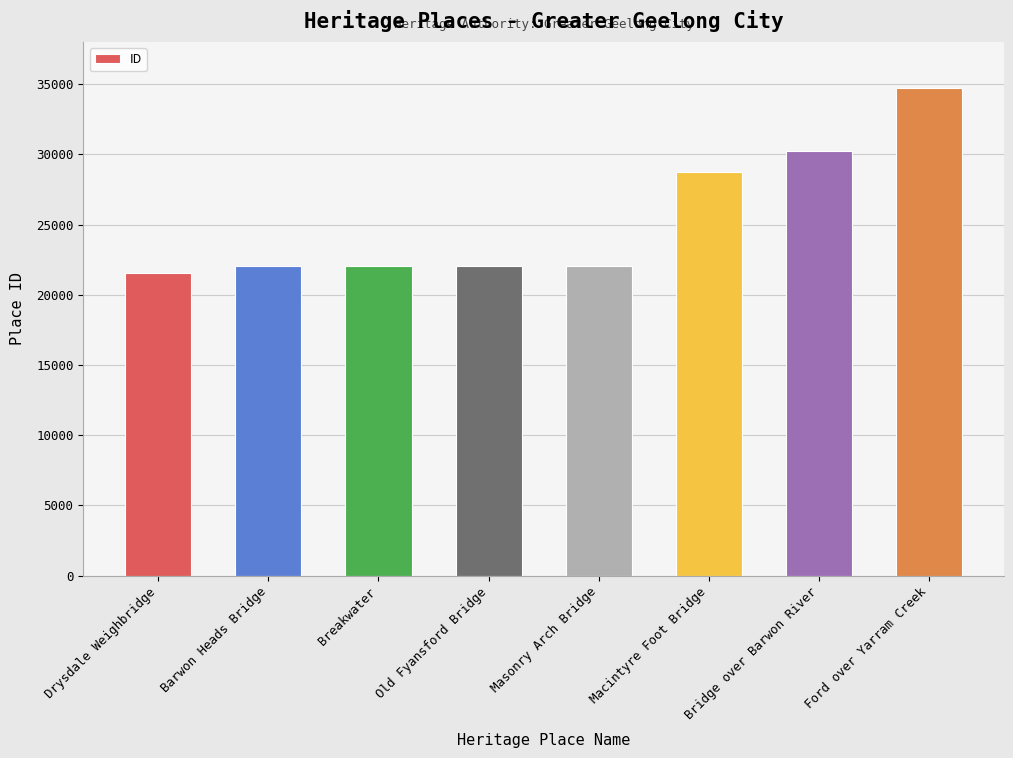

Where is the data nearest to the value 28145?

Macintyre Foot Bridge